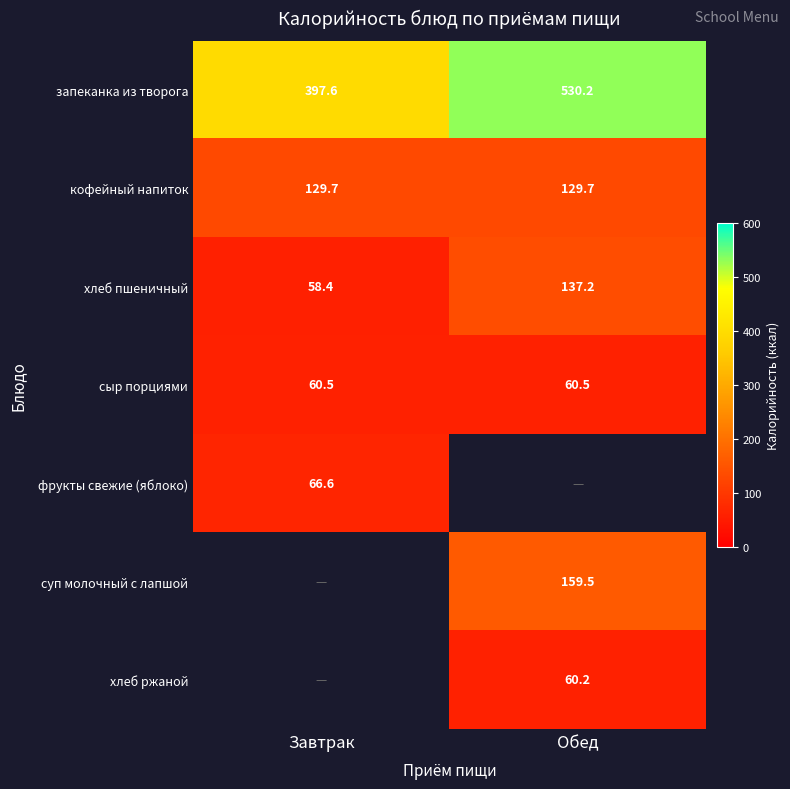

Between Обед and Завтрак, which is larger?

Обед